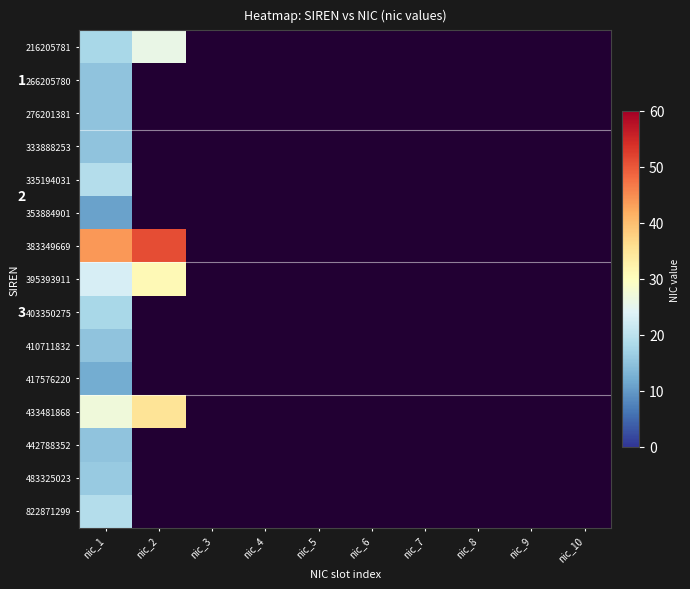

List the series in order of their peak value, lowest first.

353884901, 417576220, 266205780, 276201381, 333888253, 410711832, 442788352, 483325023, 403350275, 335194031, 822871299, 216205781, 395393911, 433481868, 383349669